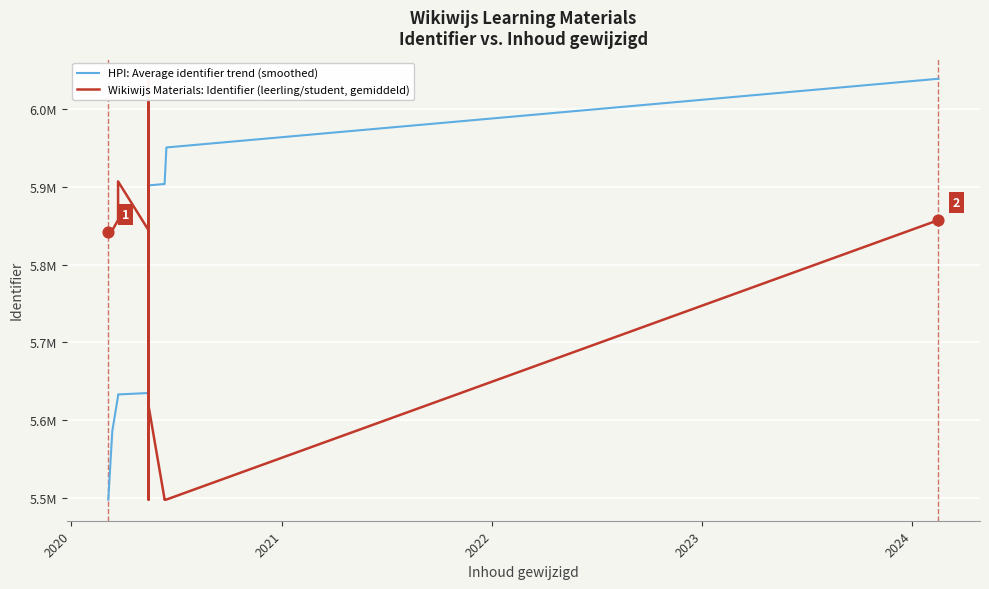

At how many categories does at least one series exceed 5762824?

12